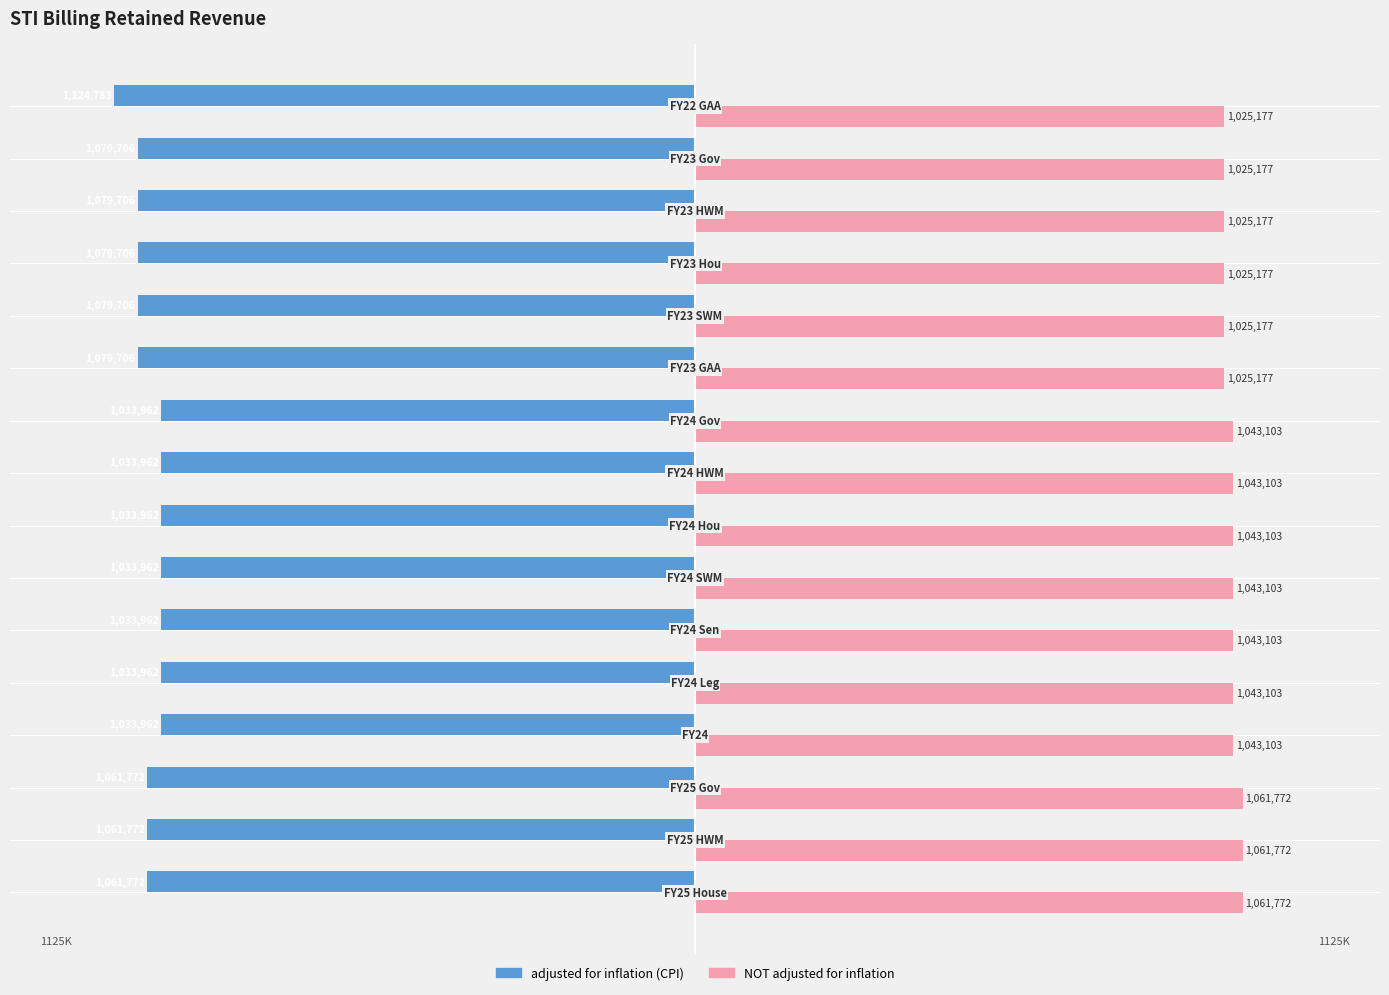

What are all the series names shown in the legend?

adjusted for inflation (CPI), NOT adjusted for inflation